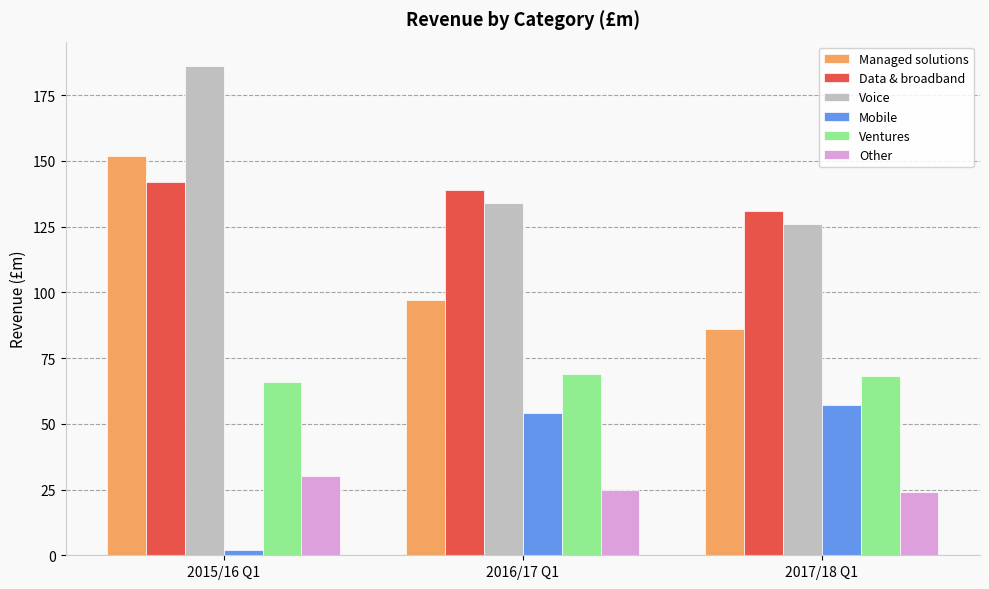

What is the label of the 3rd bar from the left?

2017/18 Q1